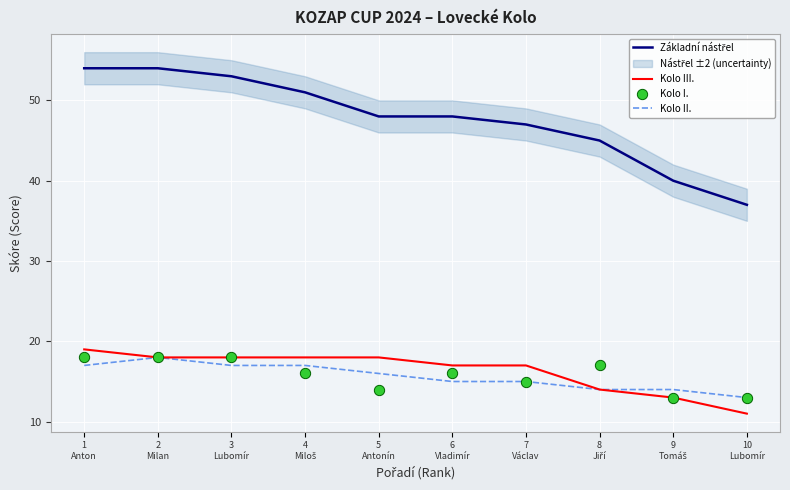

Which series has the widest spread of Y values?

Základní nástřel